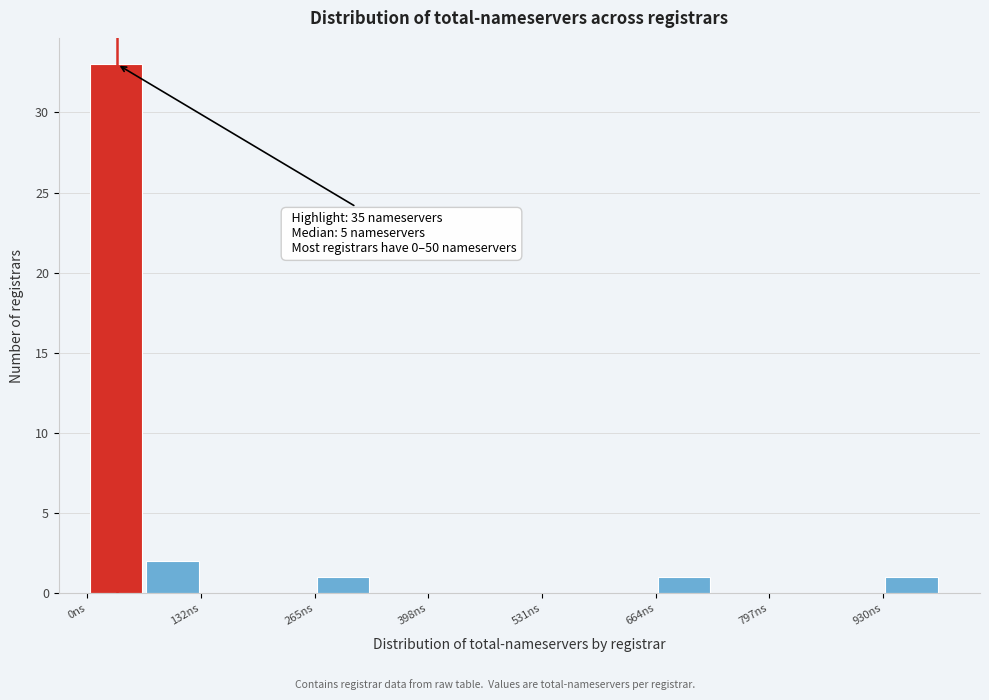

Read against the x-axis, roughly where is the centre of the tallest bar?

40